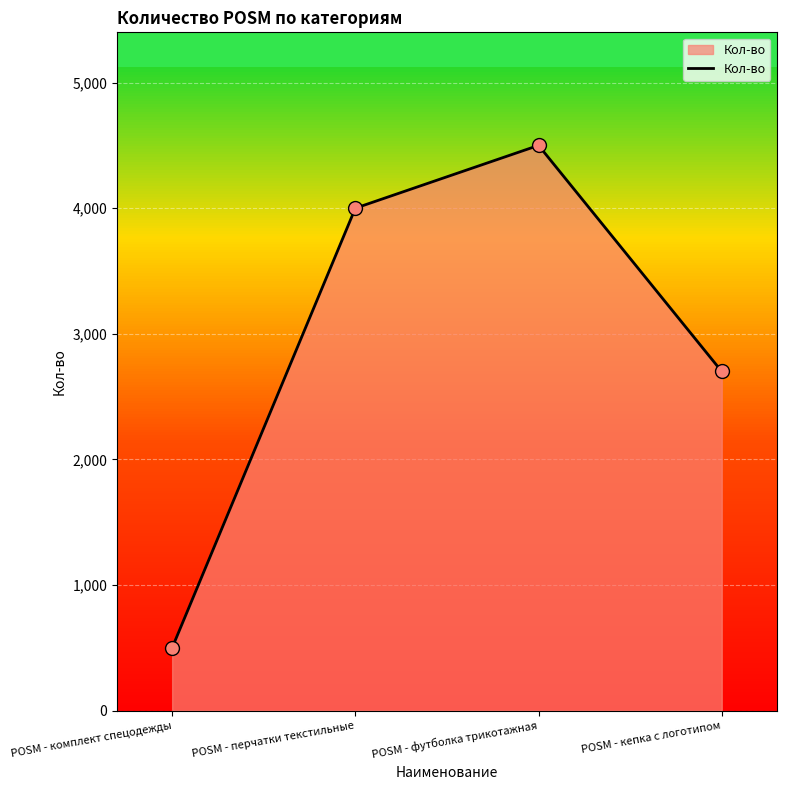

Between POSM - комплект спецодежды and POSM - кепка с логотипом, which is larger?

POSM - кепка с логотипом